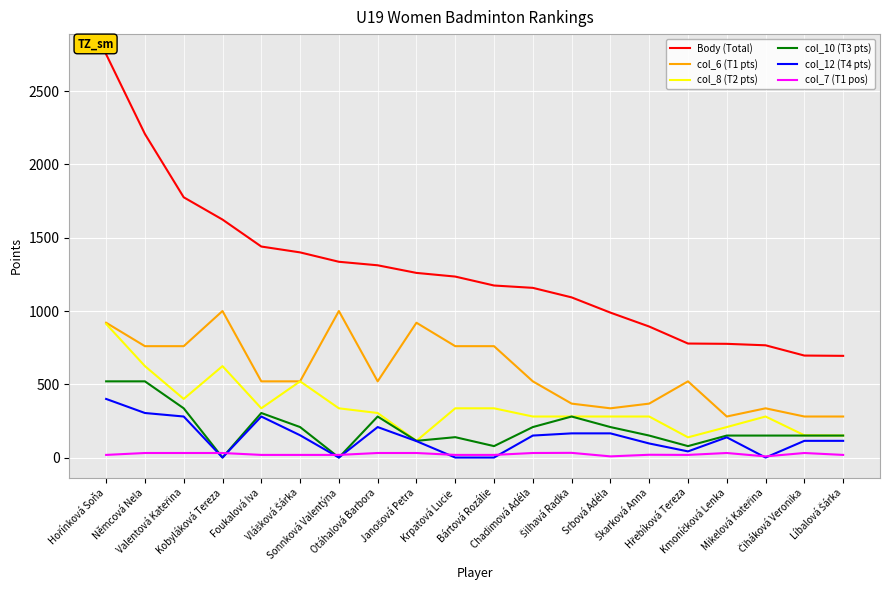

True or false: col_6 (T1 pts) and col_7 (T1 pos) cross at least once.

False